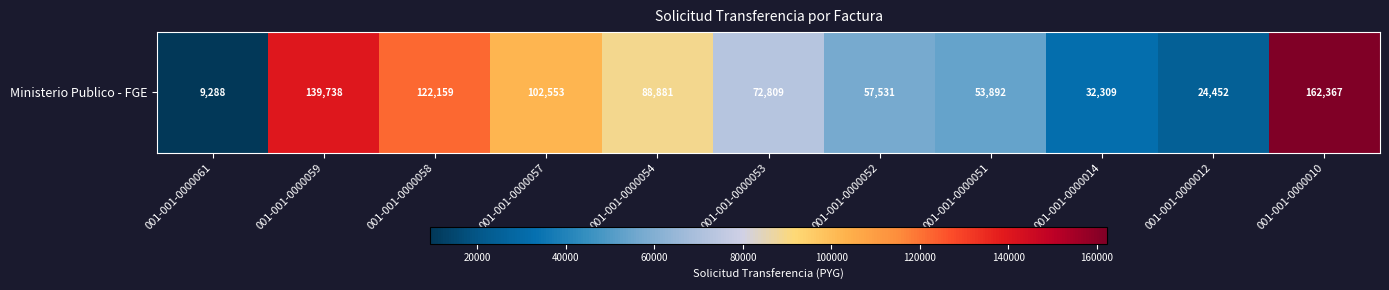

What is the ratio of the value at 001-001-0000054 to the value at 001-001-0000052?

1.5